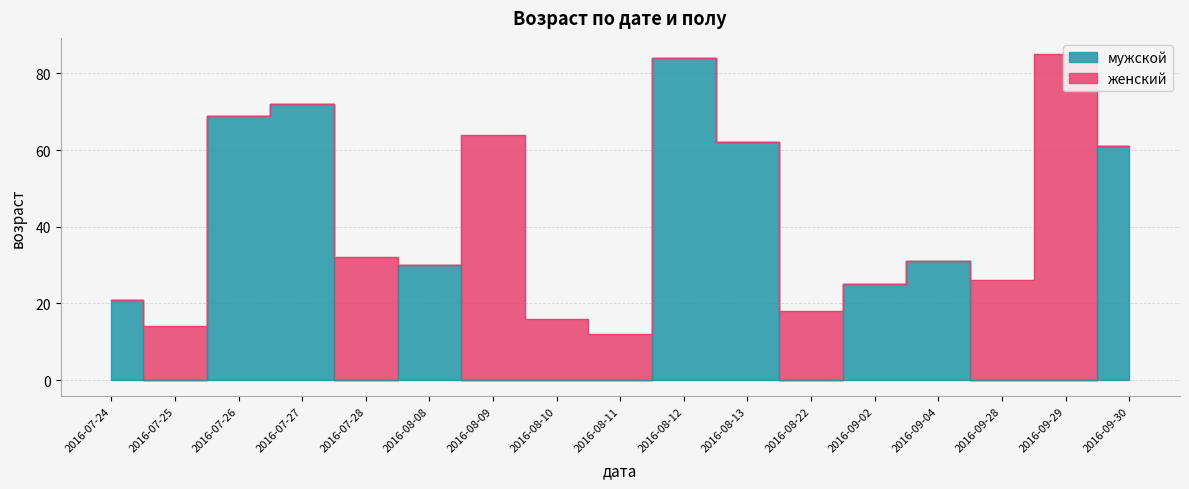

Rank the categories by value from lowest to highest.

2016-07-25, 2016-07-28, 2016-08-09, 2016-08-10, 2016-08-11, 2016-08-22, 2016-09-28, 2016-09-29, 2016-07-24, 2016-09-02, 2016-08-08, 2016-09-04, 2016-09-30, 2016-08-13, 2016-07-26, 2016-07-27, 2016-08-12